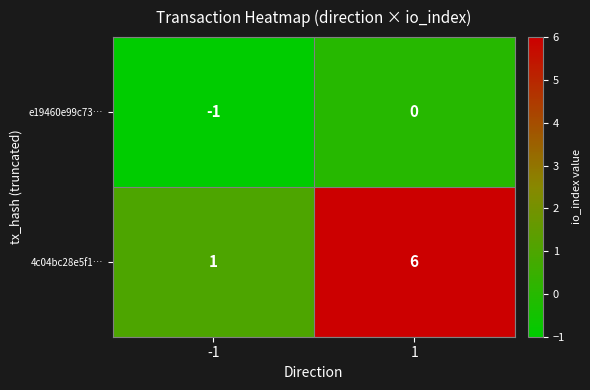

What is the maximum value shown in the chart?

6